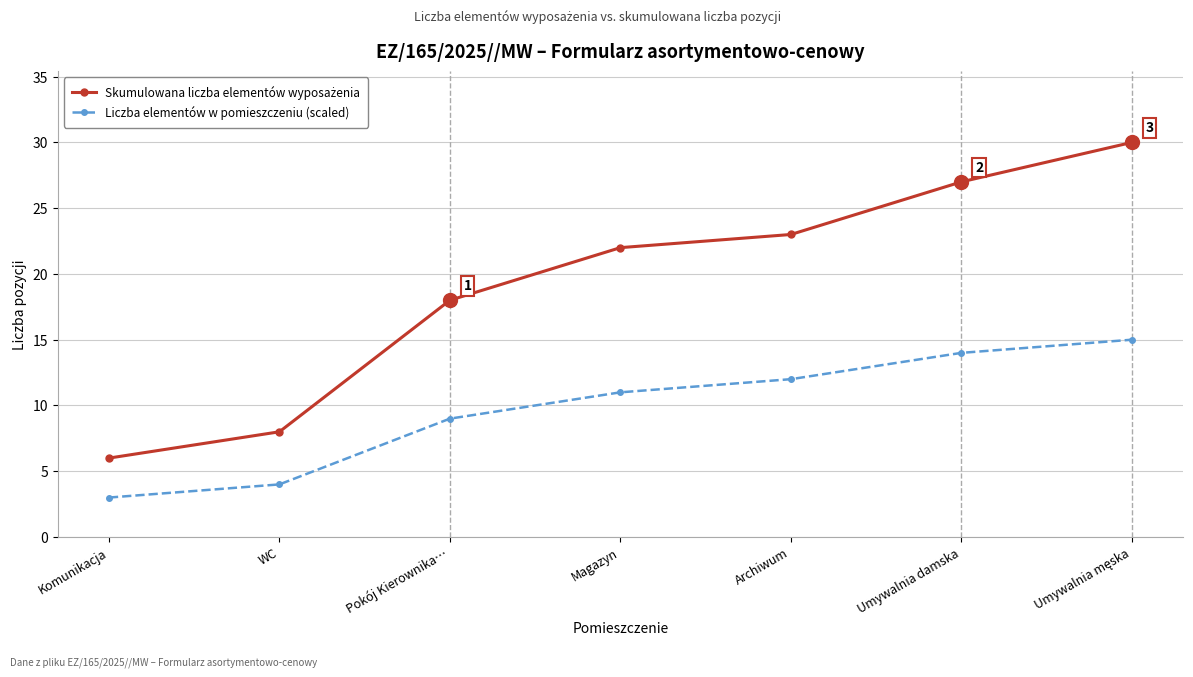

What is the total value across all series at Archiwum?

35